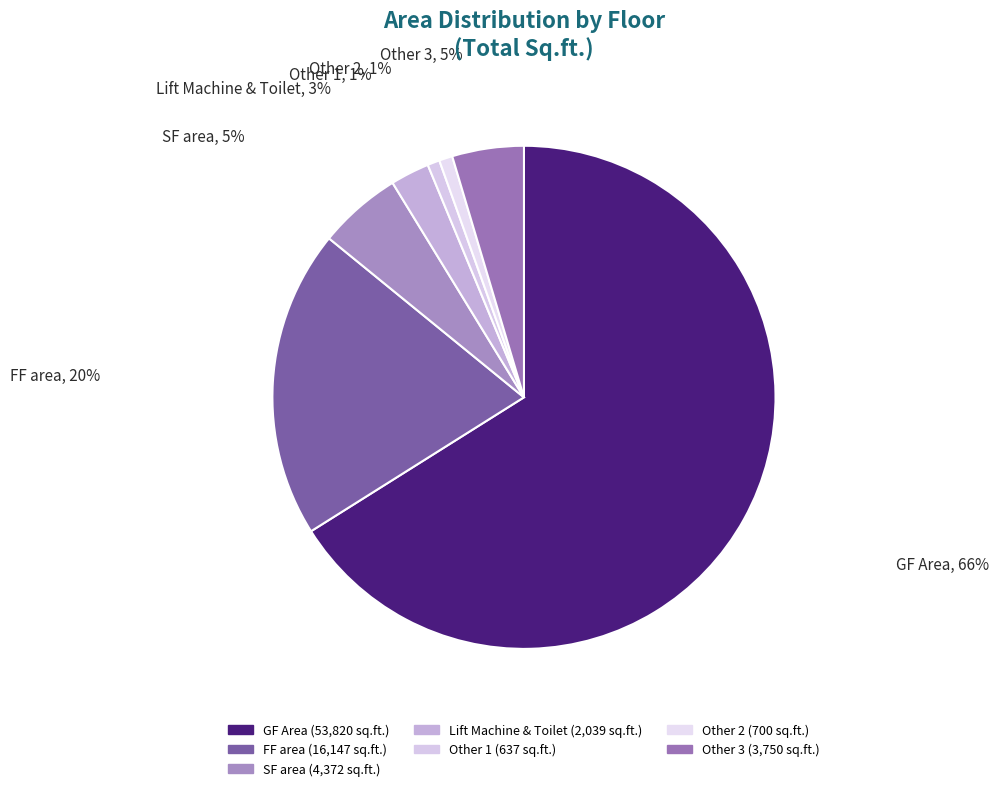

Which slice represents more than half of the pie?

GF Area